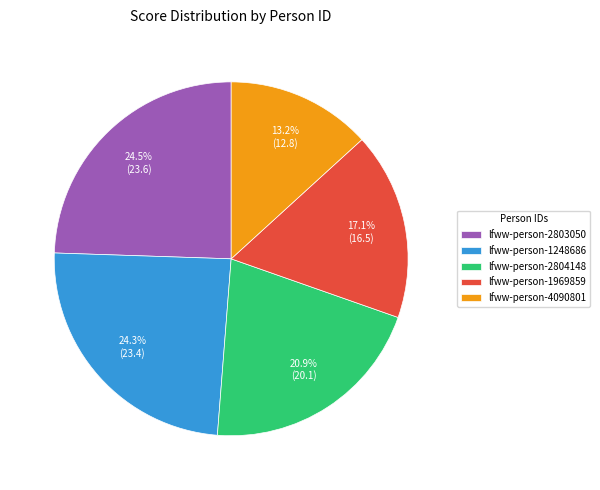

Does lfww-person-4090801 represent more than half of the total?

No